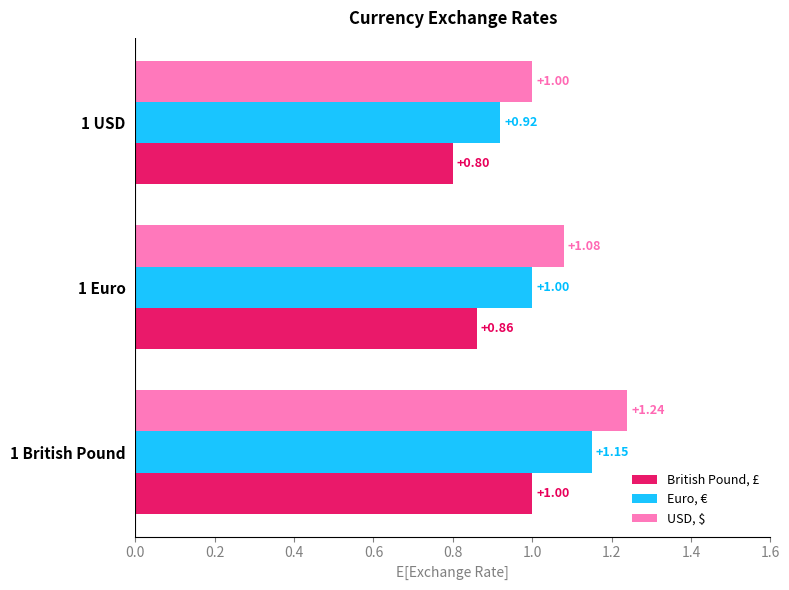

What is the sum of all British Pound, £ values?

2.7